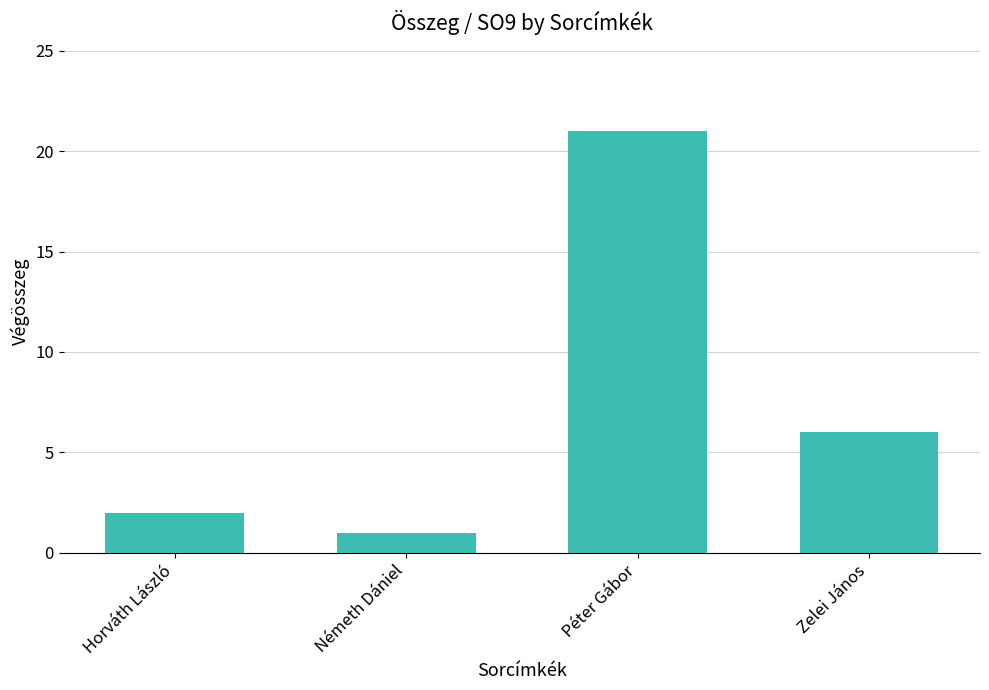

What is the sum of all values?

30